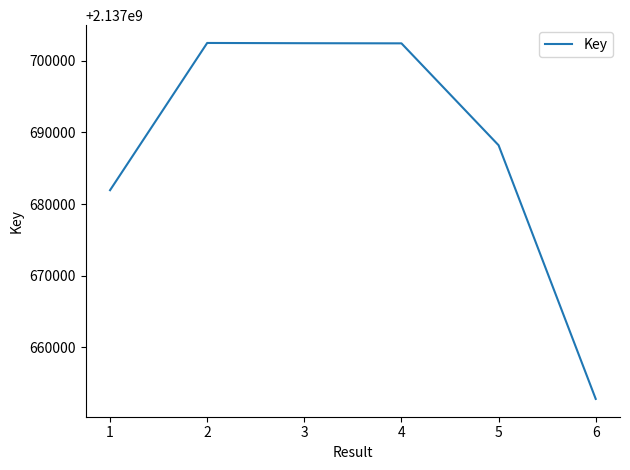

Between 6 and 3, which is larger?

3